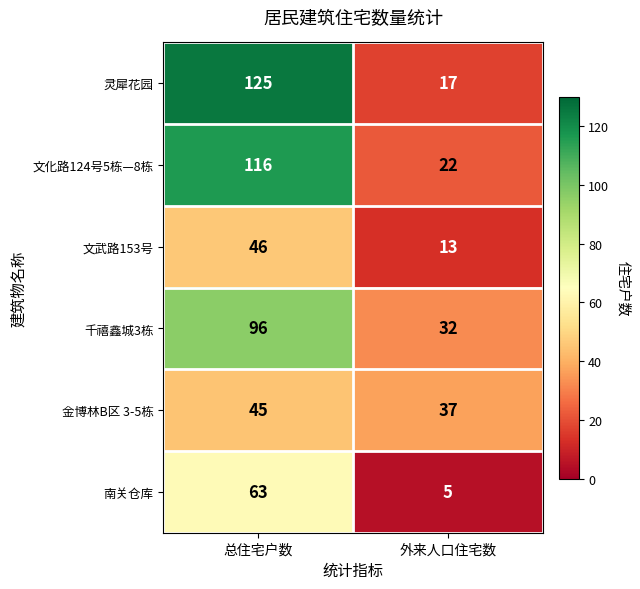

Between 总住宅户数 and 外来人口住宅数, which series saw the biggest shift?

灵犀花园